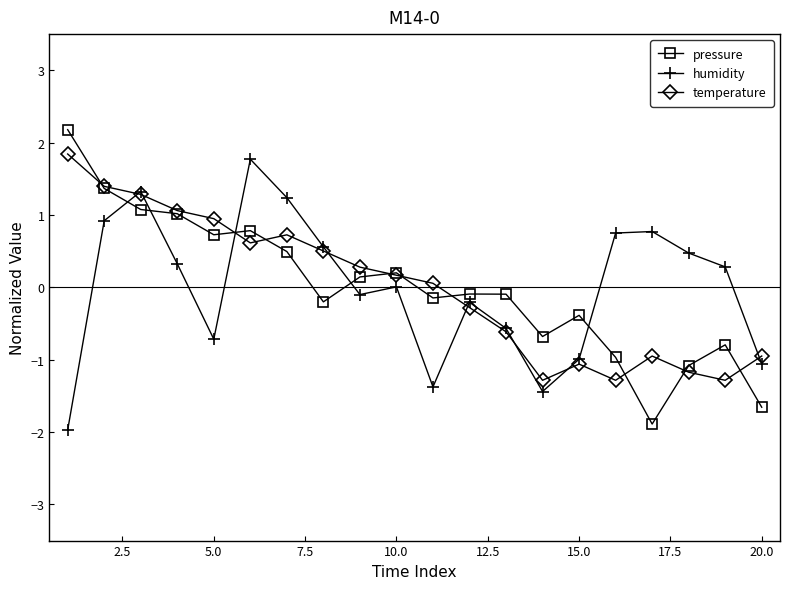

What is the value of the humidity point at the 7th from the left?

1.2